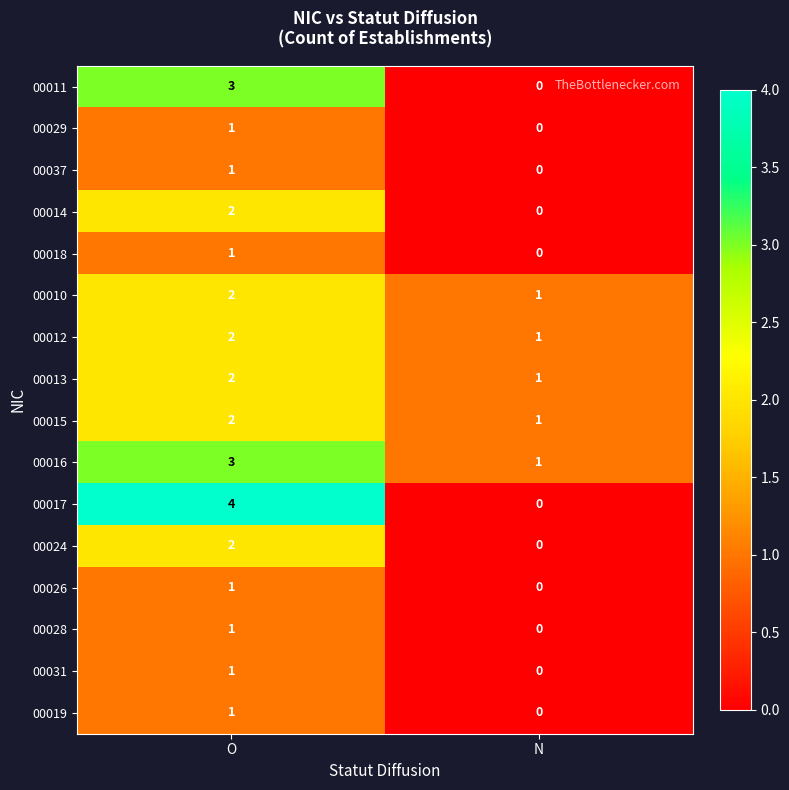

What is the sum of the 00010 values at O and N?

3